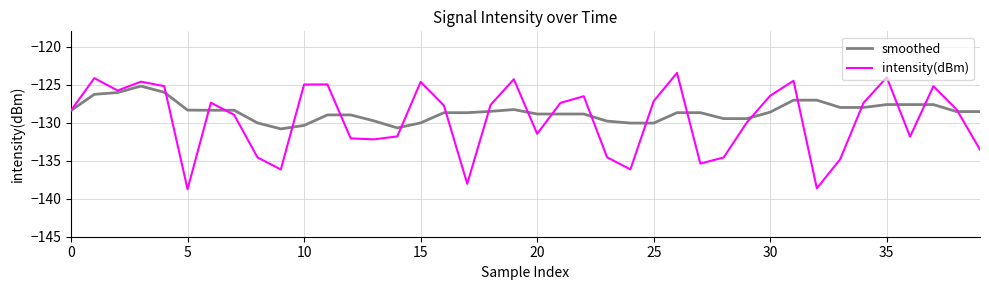

Rank the series by their maximum value, from highest to lowest.

intensity(dBm), smoothed